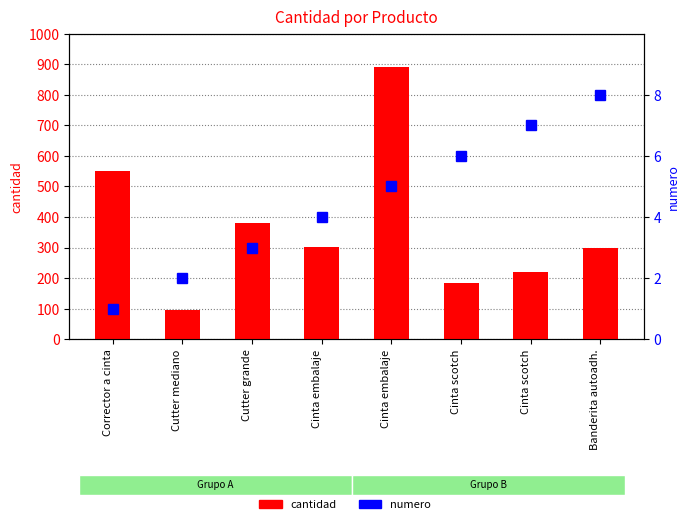

What is the total value across all series at Cinta embalaje?

306